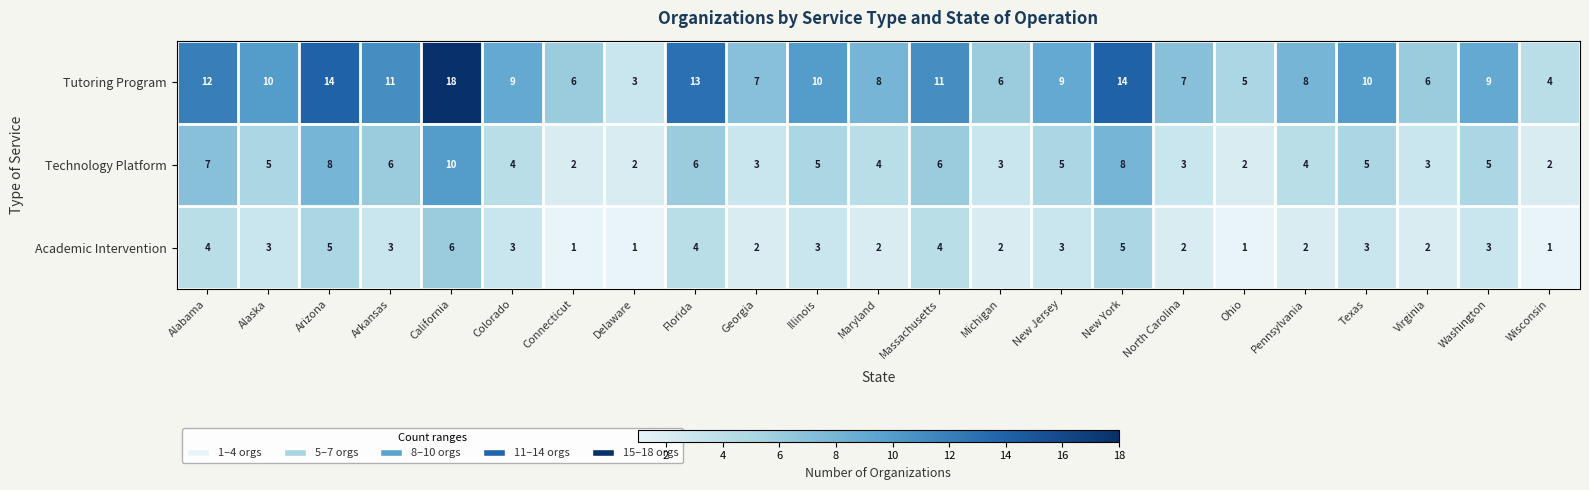

At Michigan, list the series in order from smallest to largest.

Academic Intervention, Technology Platform, Tutoring Program